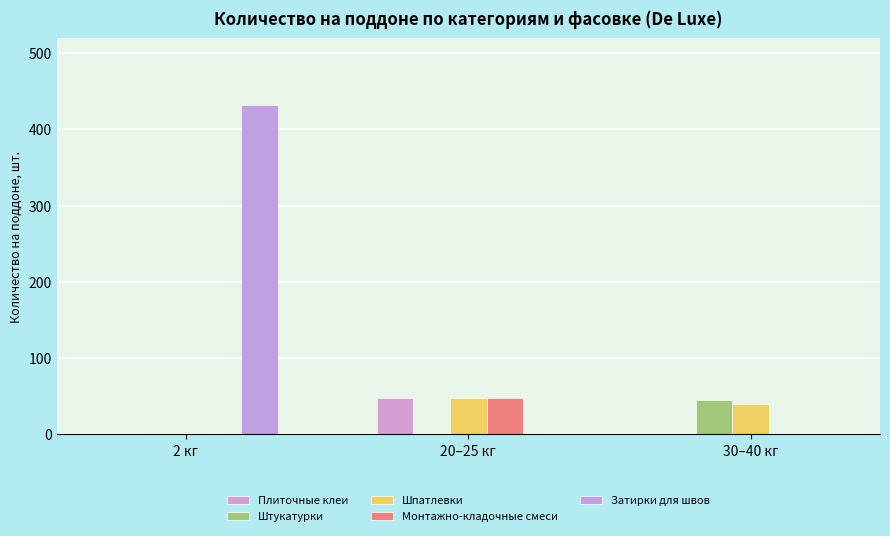

How many data points in Плиточные клеи are above 0?

1